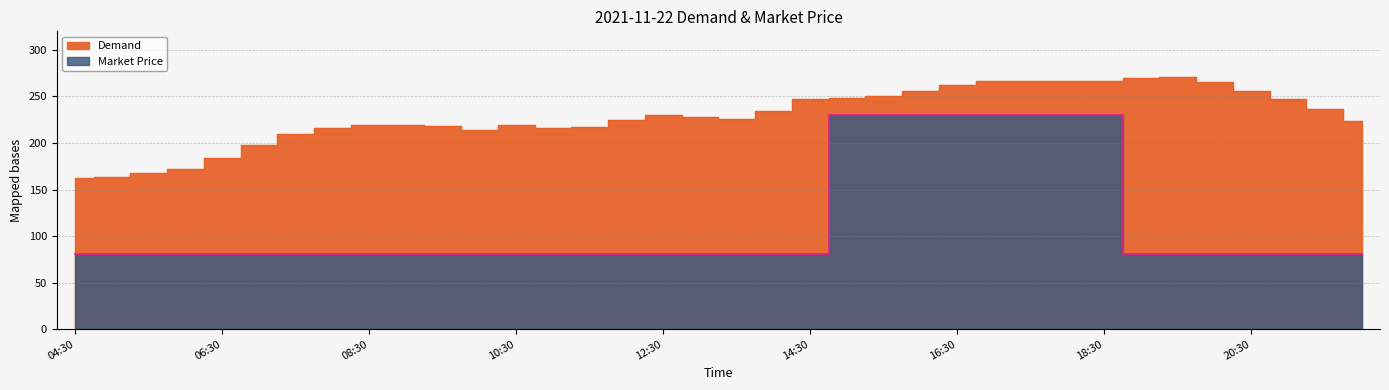

What position from the right is 05:00?

35